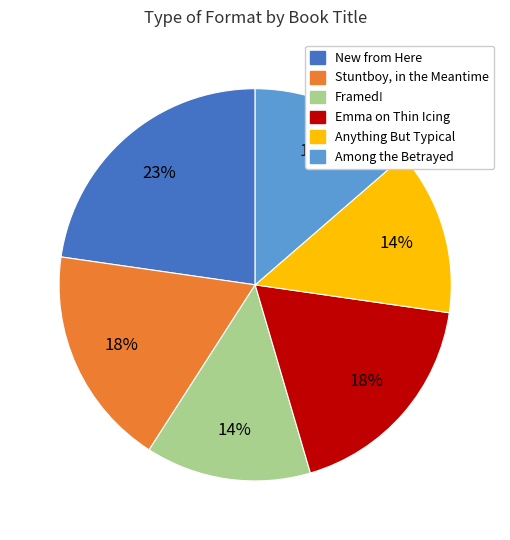

To the nearest percent, what is the difference between the Emma on Thin Icing and New from Here slice percentages?

5%